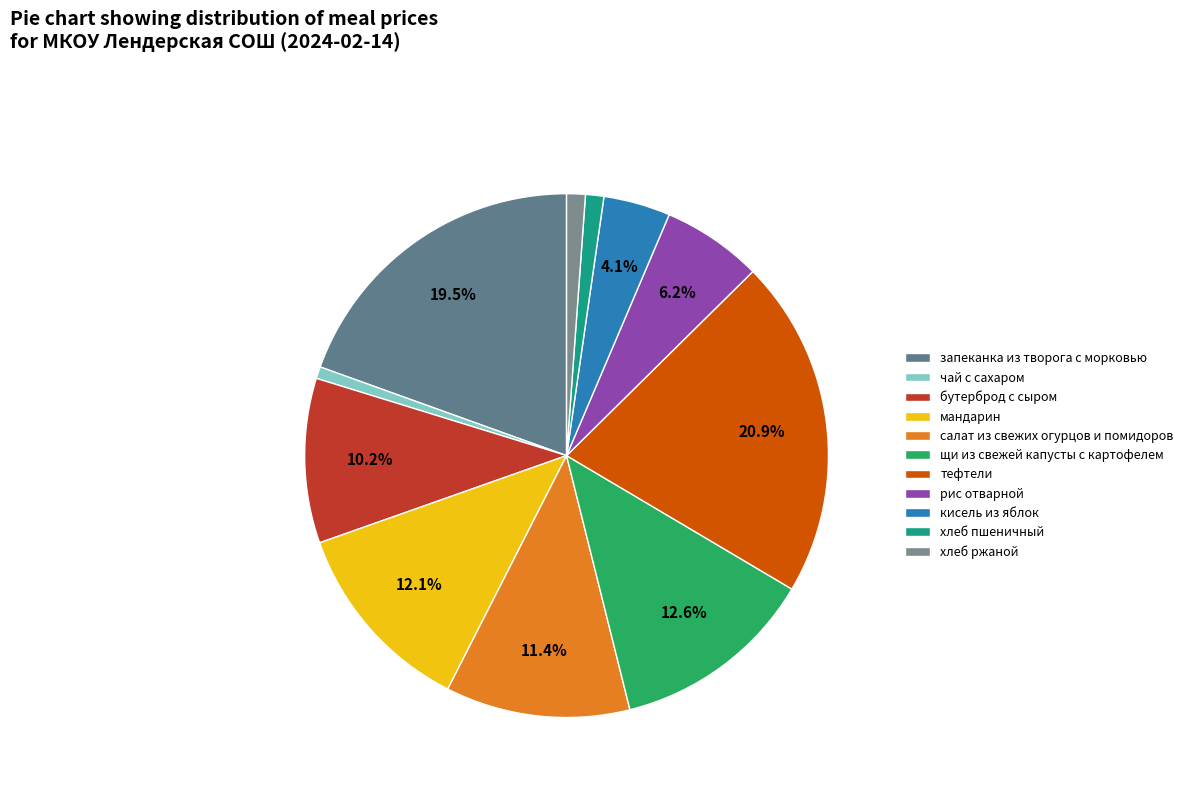

How many slices are in this pie chart?

11